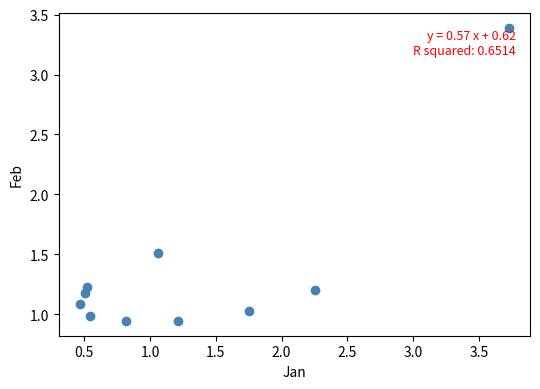

What Y value in the scatter plot is closest to 2?

1.5